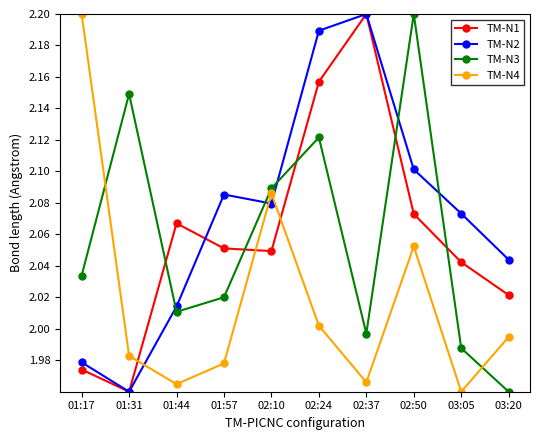

Between 02:10 and 02:37, which series saw the biggest shift?

TM-N1